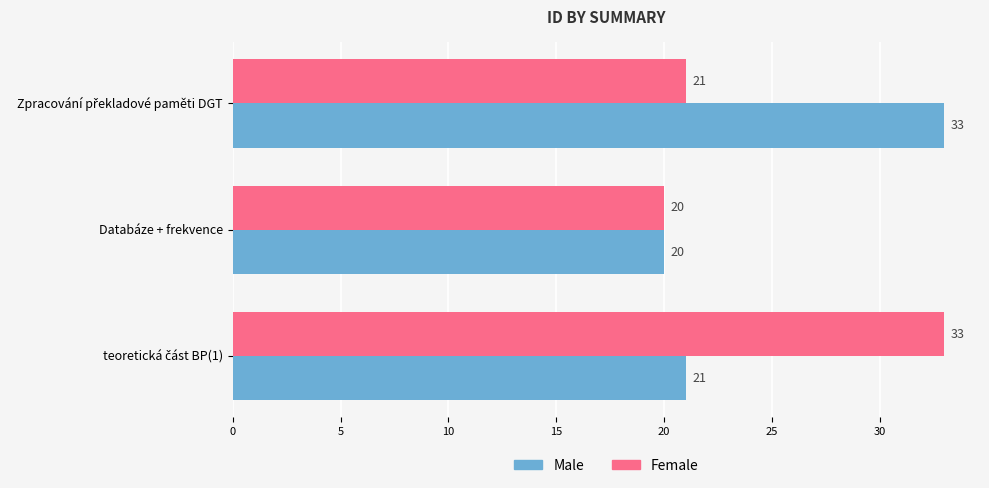

What is the minimum value shown in the chart?

20